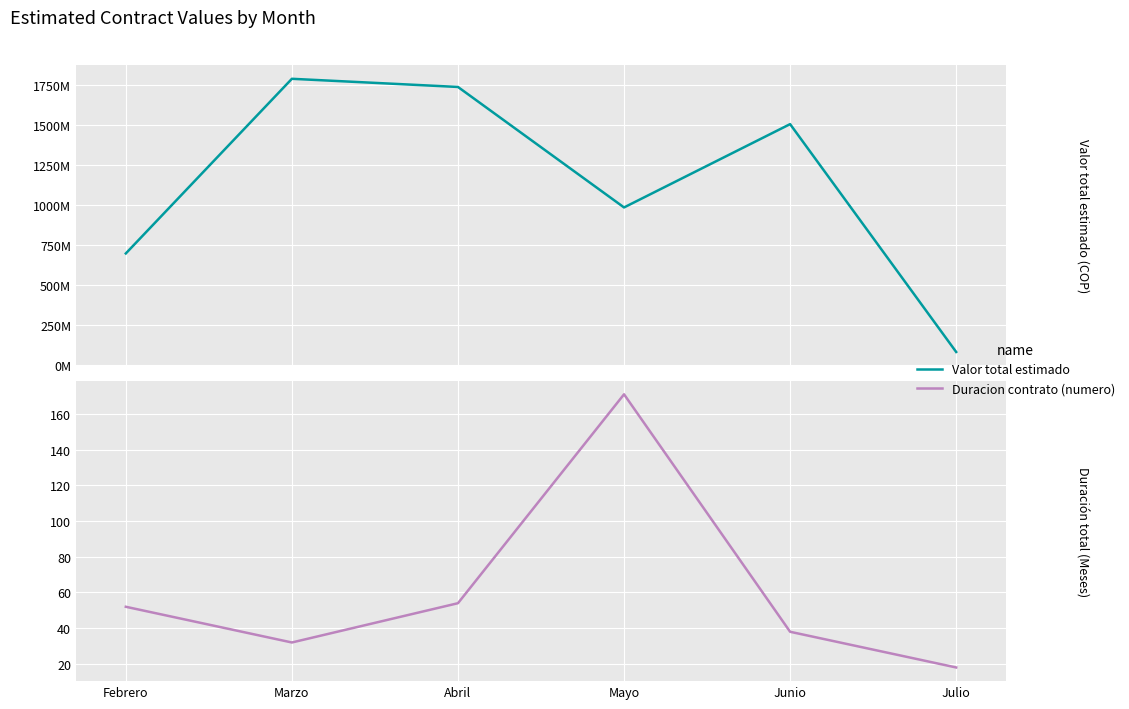

What is the sum of all Duracion contrato (numero) values?

365